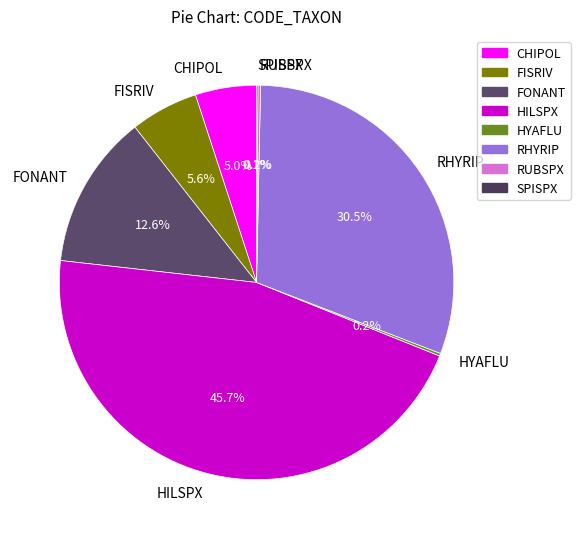

Is it true that FISRIV is 11% of the pie?

False